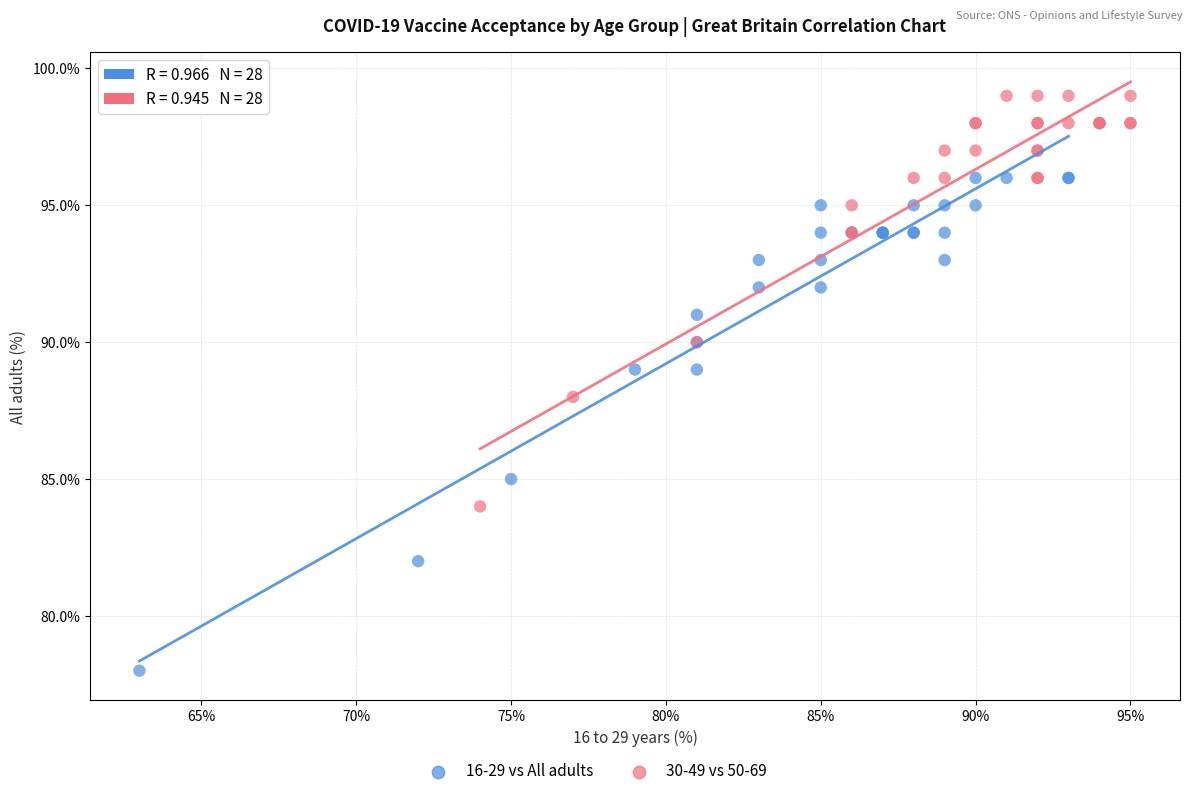

Which series has the widest spread of Y values?

16-29 vs All adults